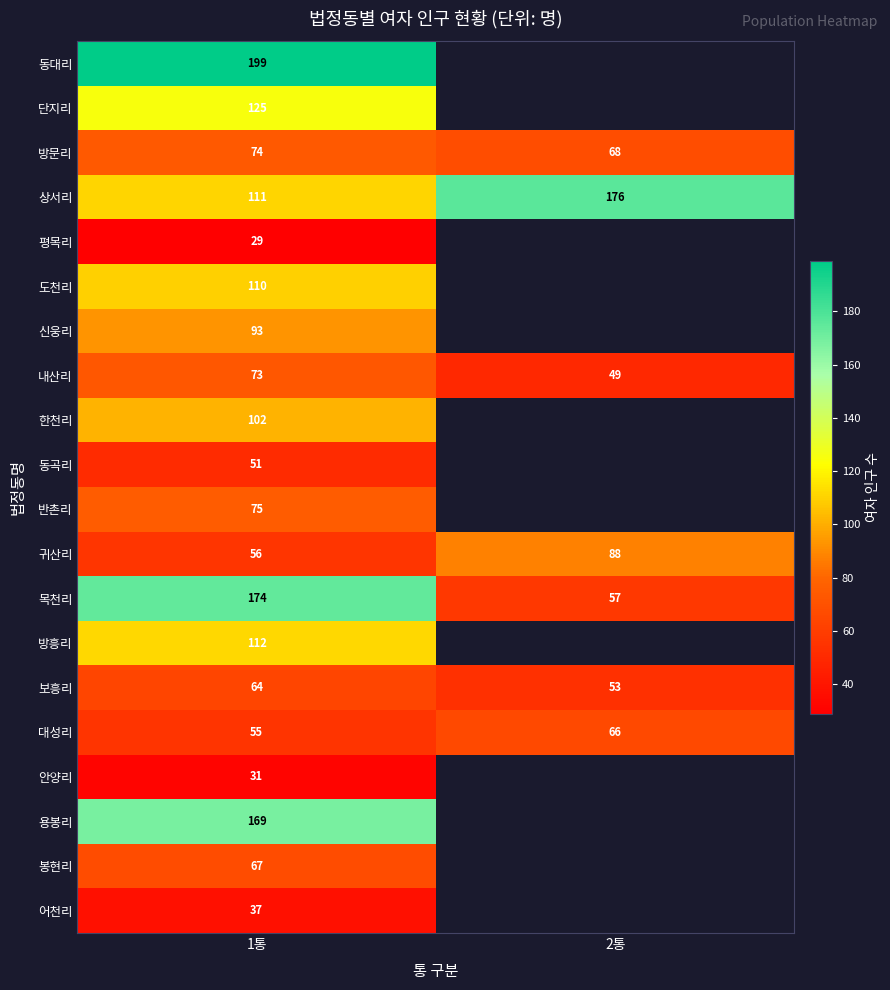

What is the difference between the highest and lowest values at 1통?

170